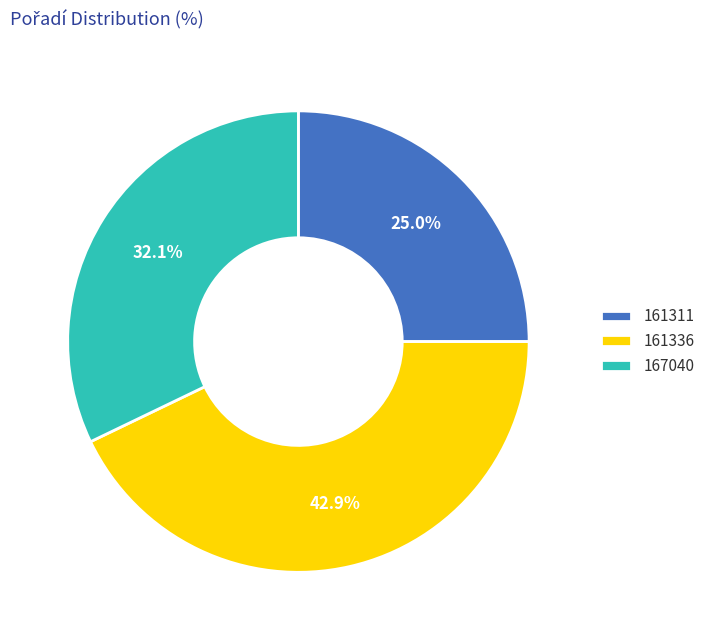

True or false: 161311 accounts for 11% of the total.

False